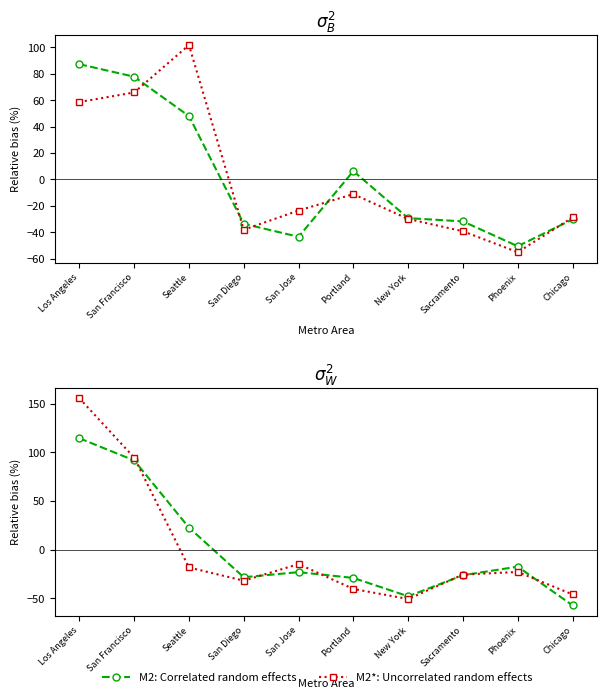

At which category does M2*: Uncorrelated random effects reach its first local peak?

San Jose